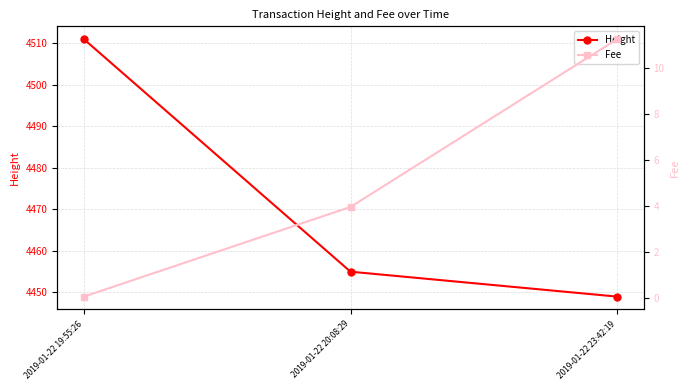

List the labels in order of Height value, smallest first.

2019-01-22 23:42:19, 2019-01-22 20:08:29, 2019-01-22 19:55:26